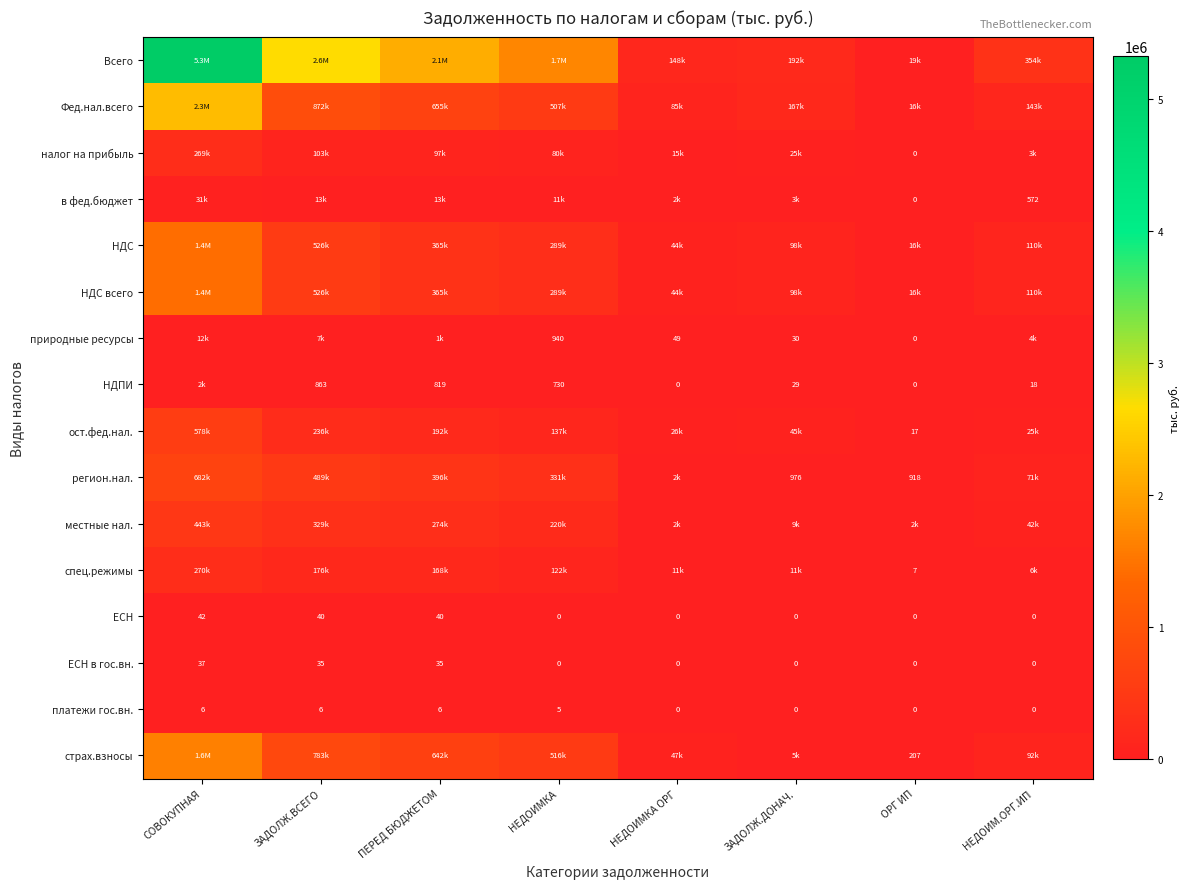

True or false: платежи гос.вн. has a value of 4 at ЗАДОЛЖ.ДОНАЧ..

False